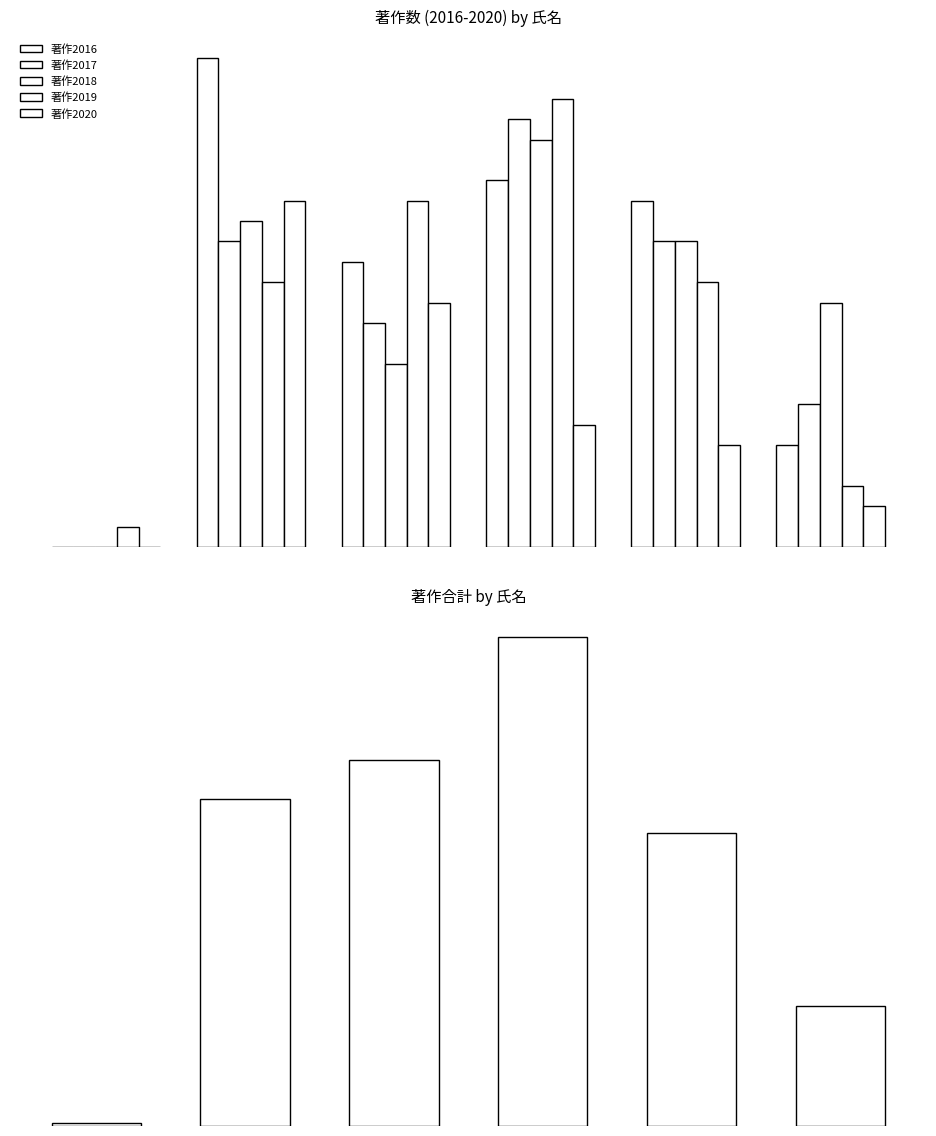

Is it true that 著作合計 equals 105 at 田中 秀治?

True